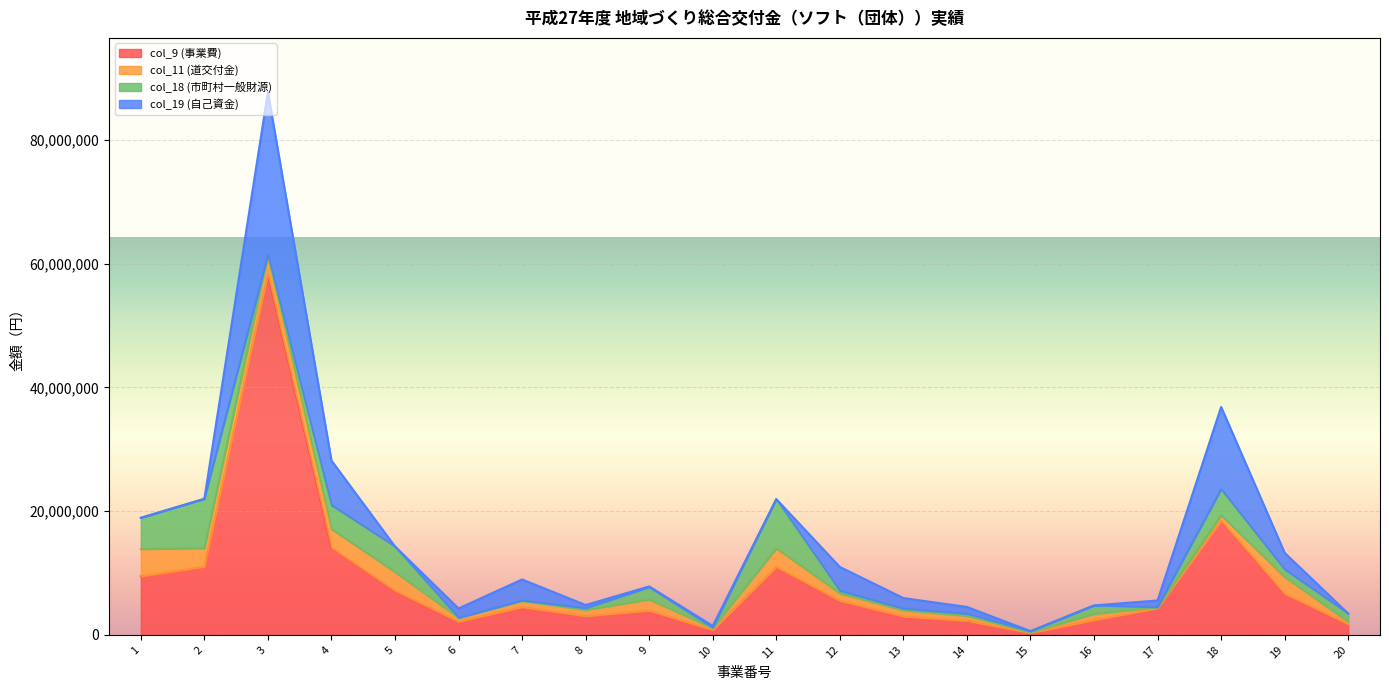

True or false: col_11 (道交付金) and col_9 (事業費) intersect in this chart.

False